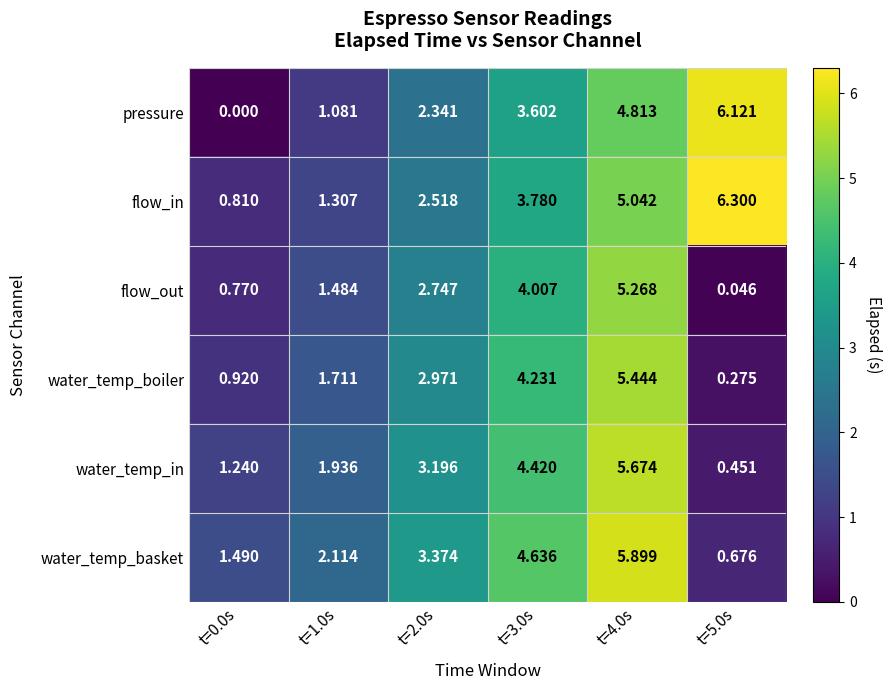

List the series in order of their peak value, highest first.

flow_in, pressure, water_temp_basket, water_temp_in, water_temp_boiler, flow_out